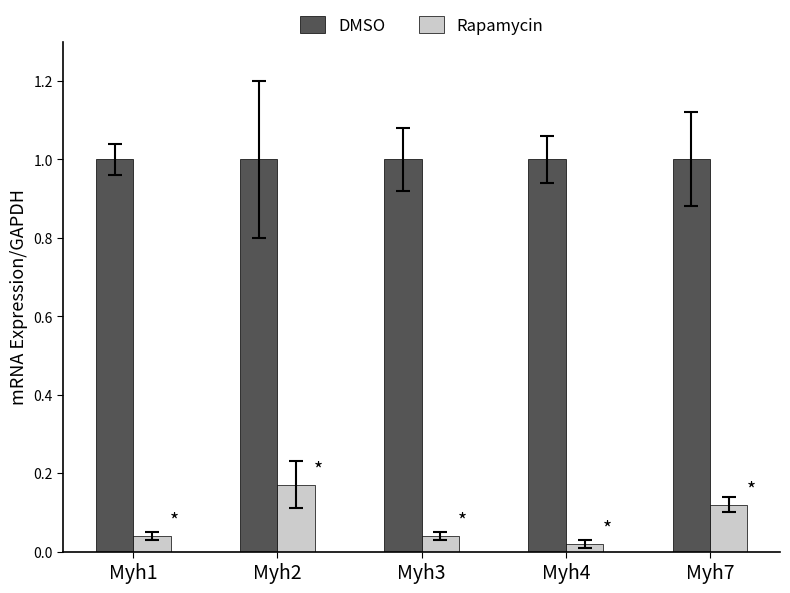

What is the maximum value shown in the chart?

1.0